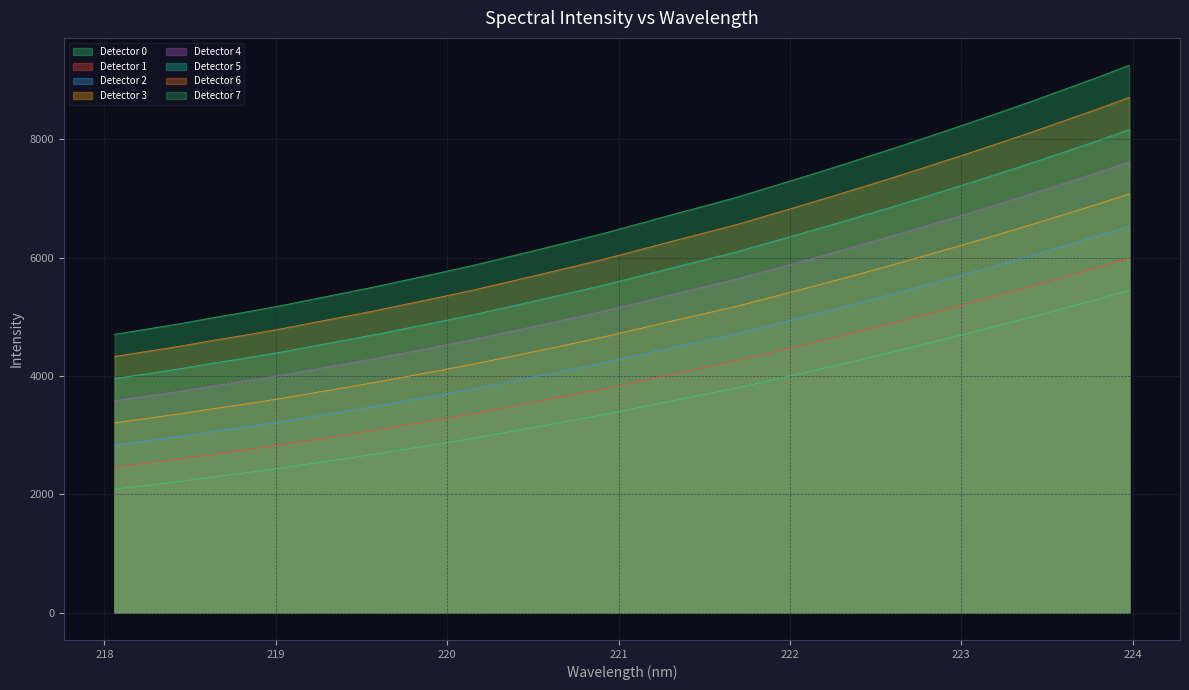

What is the difference between the values at 219.2067 and 218.0596?

433.5